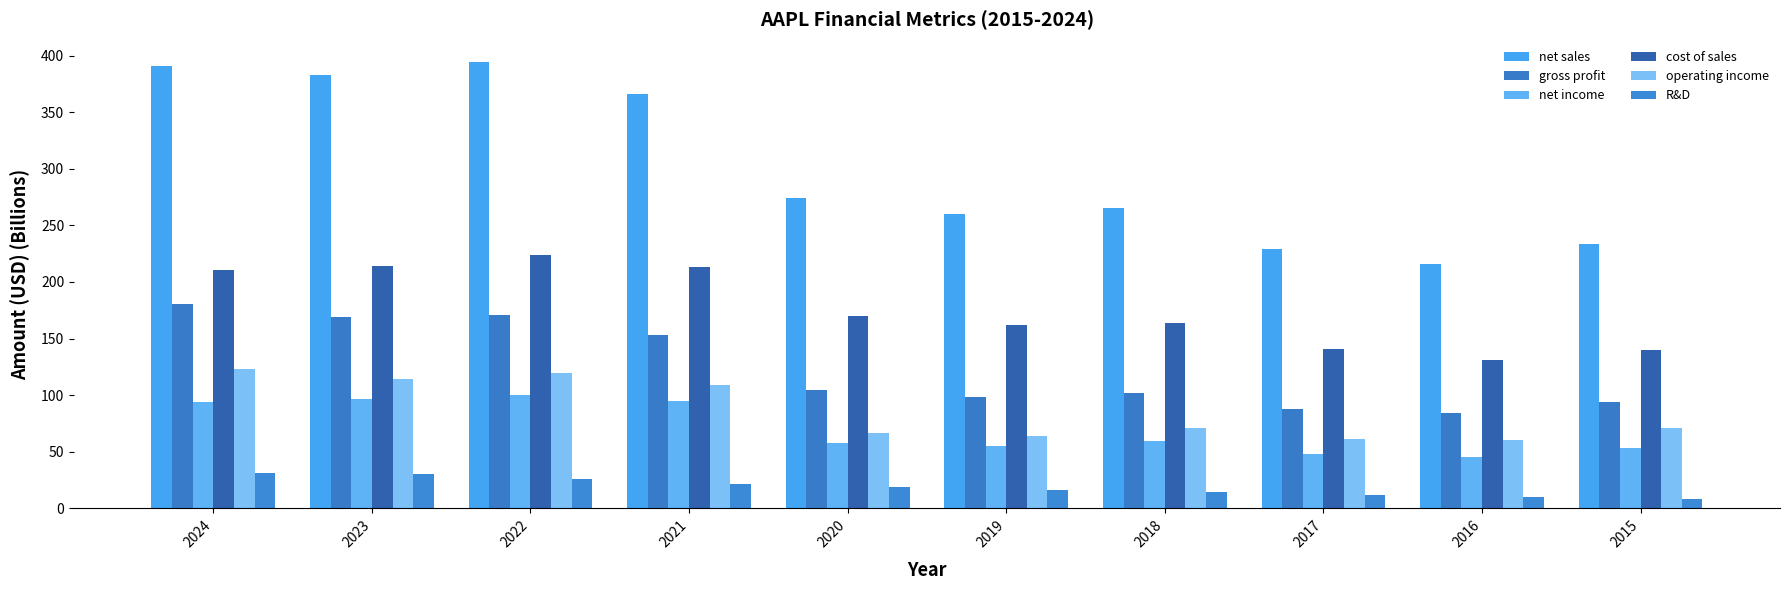

Where does the net income series first go above 59?

2024